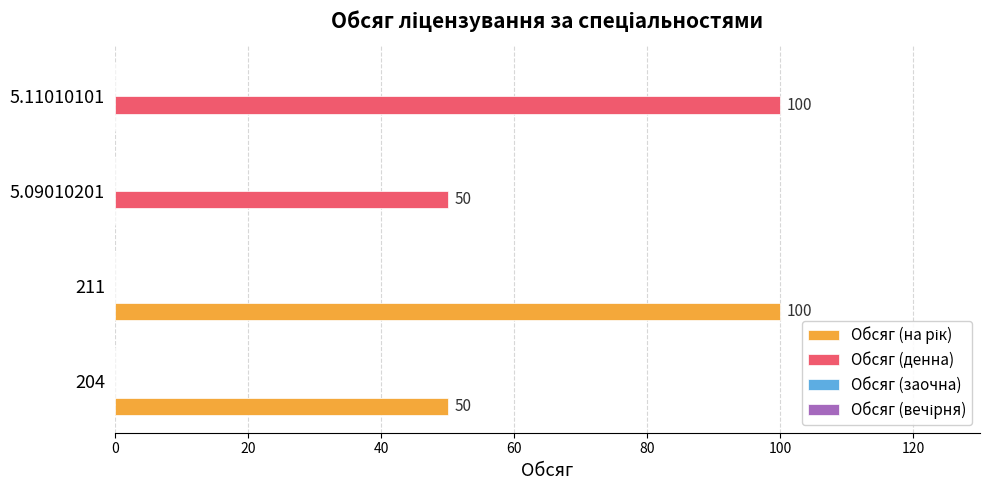

What is the total value across all series at 211?

100